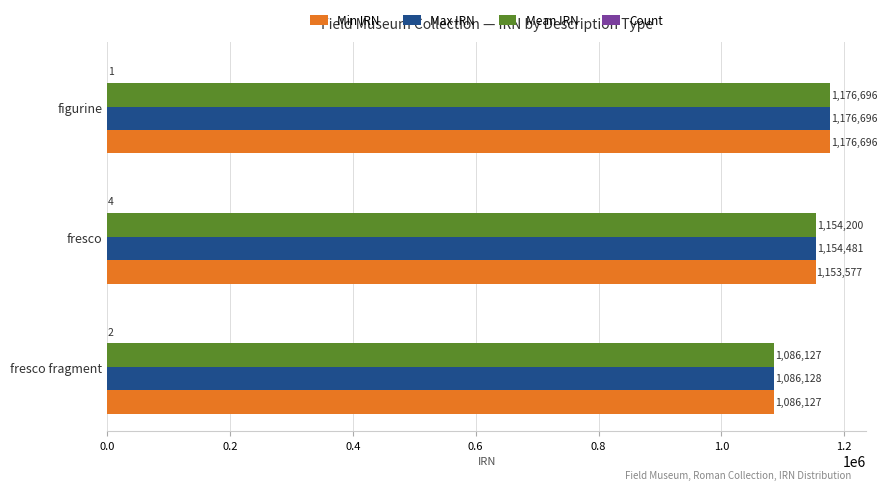

At which category does the chart reach its peak across all series?

figurine